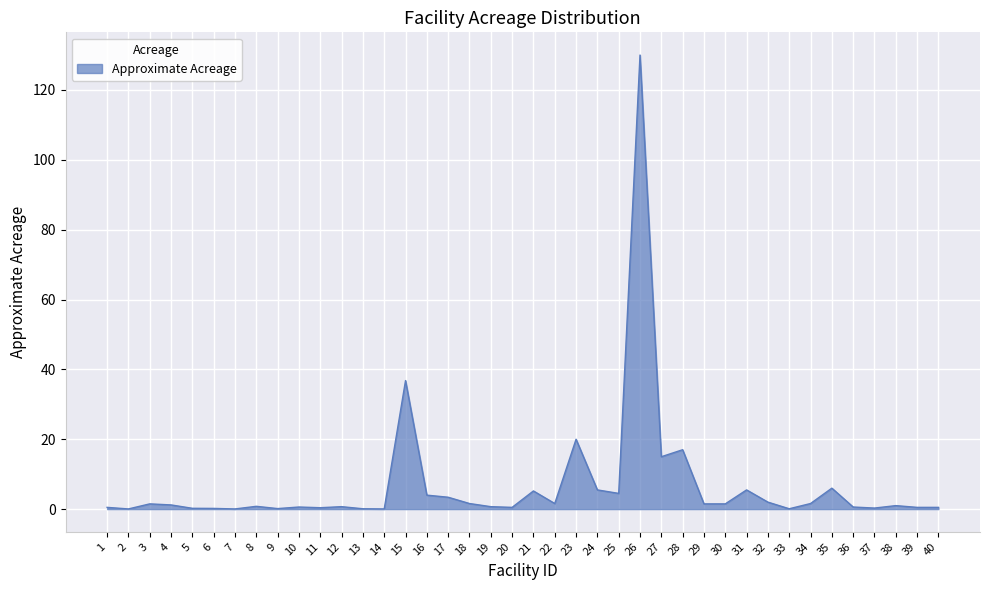

The chart shows a value of 0.6 at 10. True or false?

True